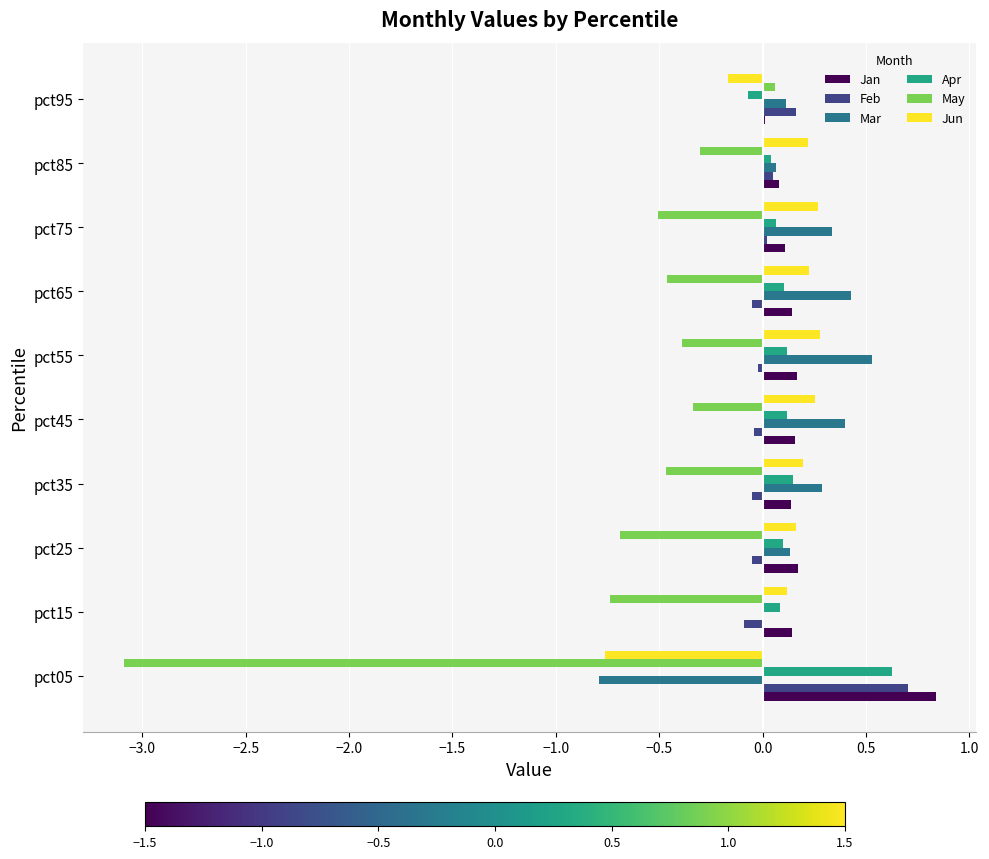

What value does the Mar series have at pct05?

-0.8